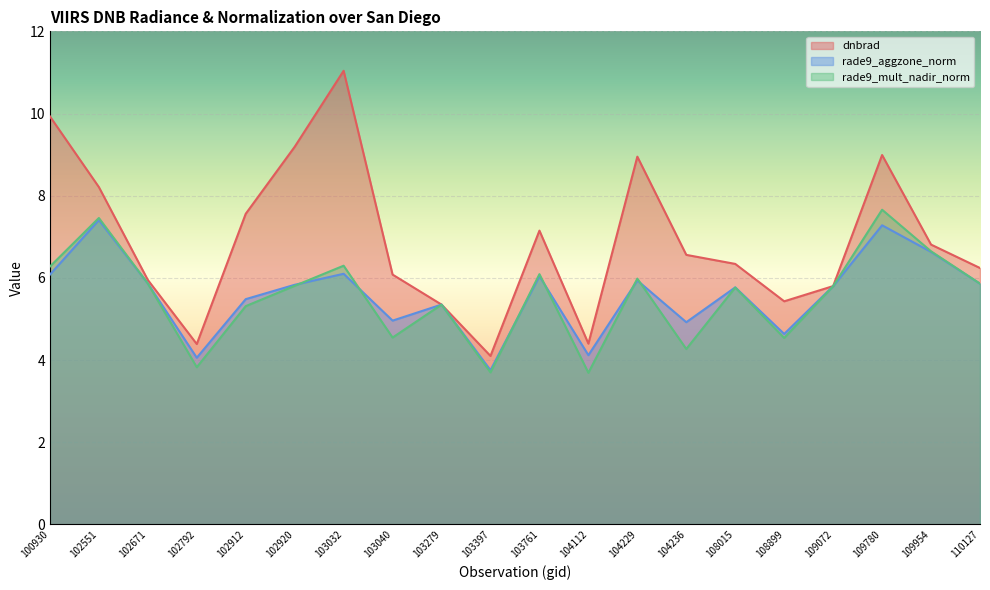

True or false: rade9_mult_nadir_norm and rade9_aggzone_norm intersect in this chart.

True